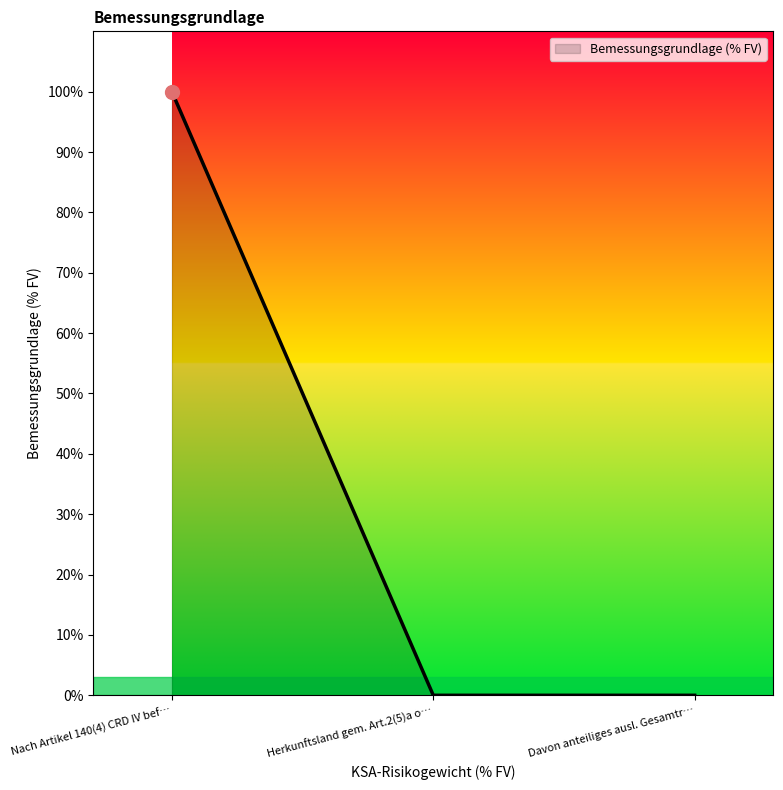

How many lines are shown in the chart?

1